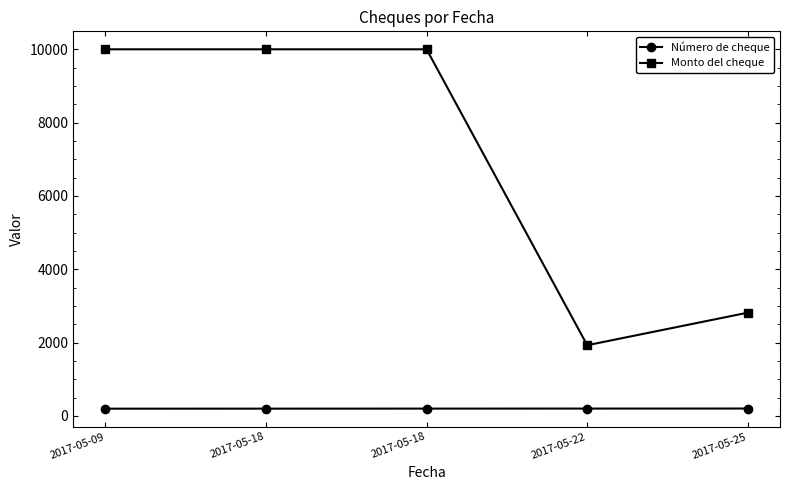

True or false: Monto del cheque and Número de cheque cross at least once.

False